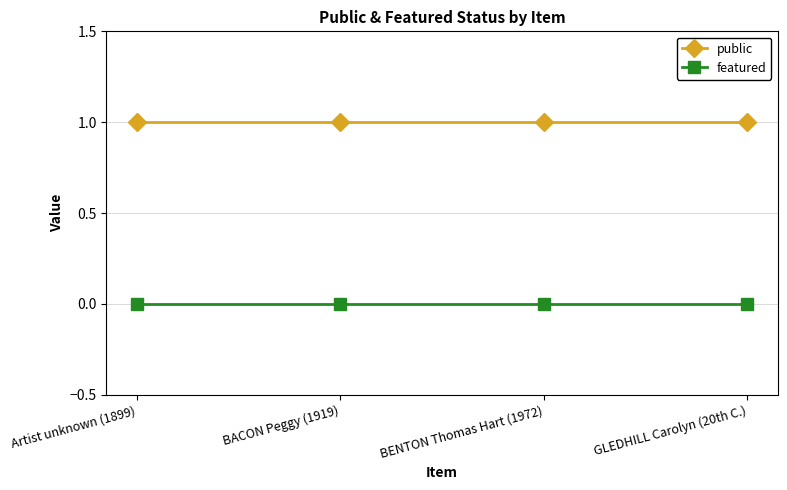

The value of public at Artist unknown (1899) is 1. True or false?

True